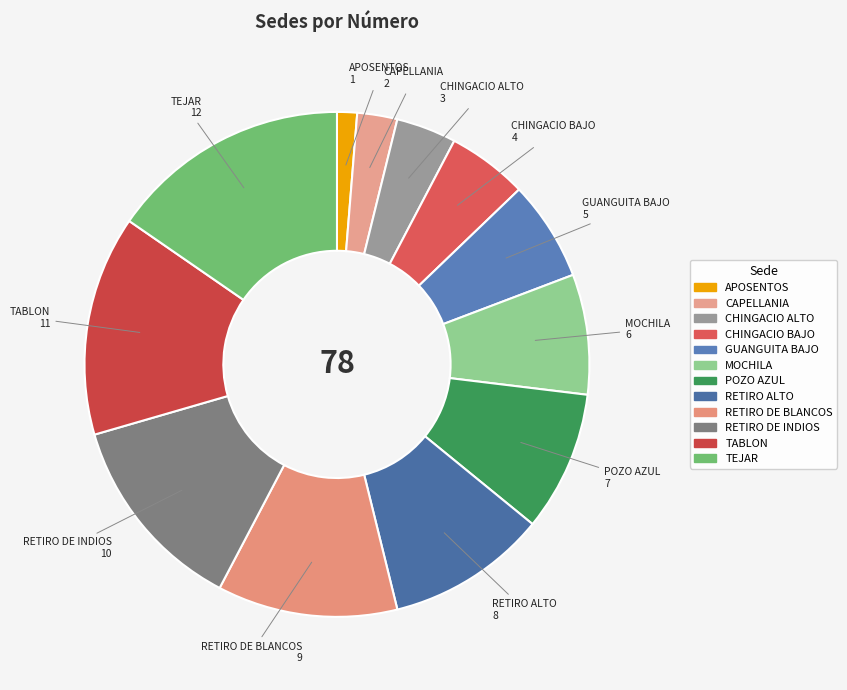

To the nearest percent, what is the average slice percentage?

8%